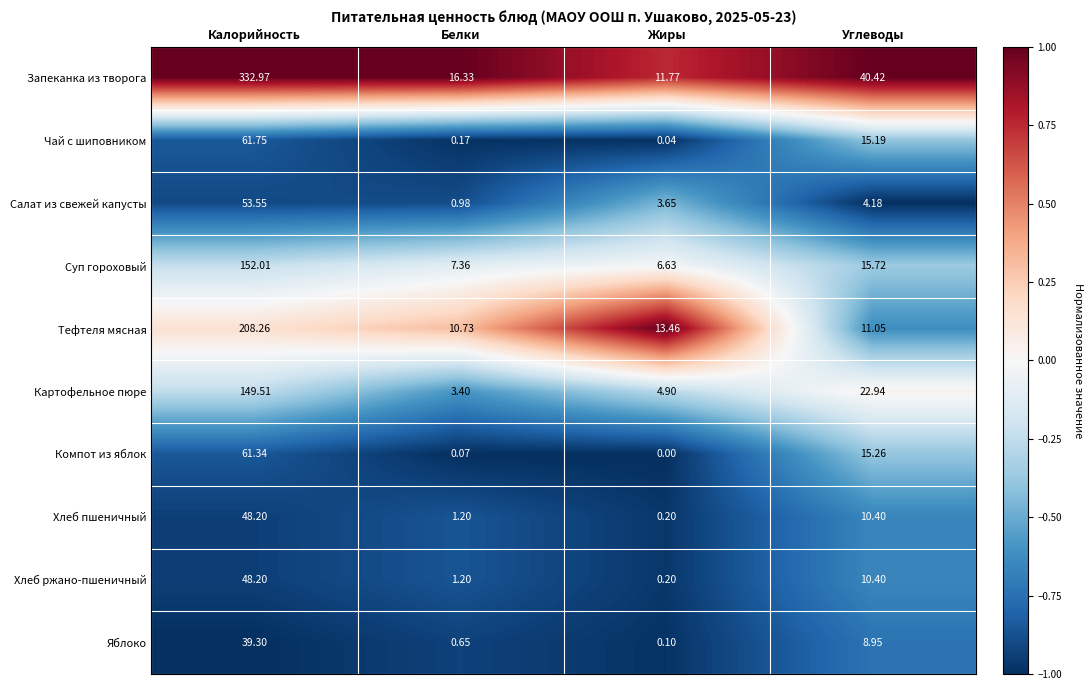

What is the difference between the highest and lowest values at Калорийность?

293.7